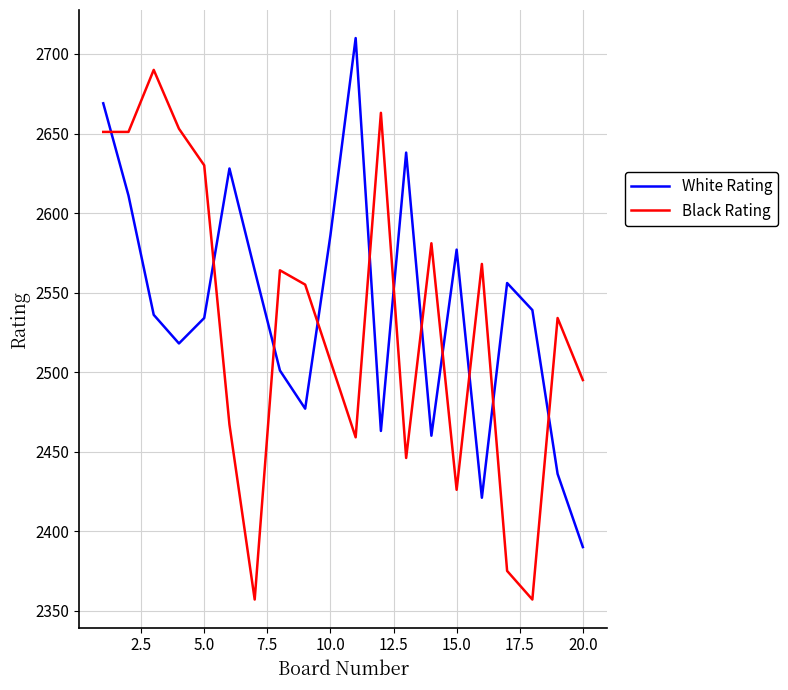

Which series has the largest total across all categories?

White Rating